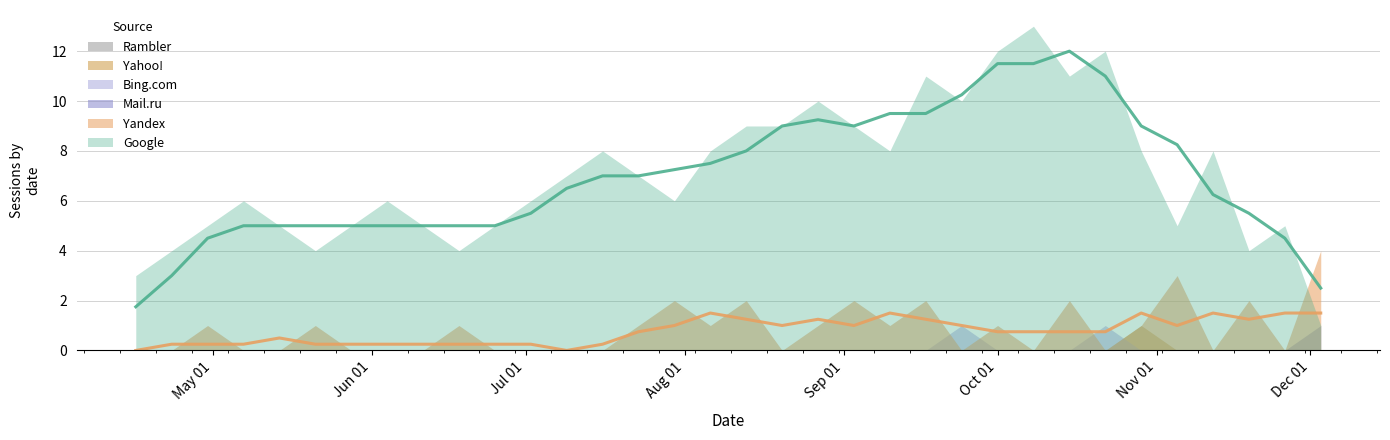

Reading left to right, extract all data points from this chart.

Google (trend): 1.8	3.0	4.5	5.0	5.0	5.0	5.0	5.0	5.0	5.0	5.0	5.5	6.5	7.0	7.0	7.2	7.5	8.0	9.0	9.2	9.0	9.5	9.5	10.2	11.5	11.5	12.0	11.0	9.0	8.2	6.2	5.5	4.5	2.5
Yandex (trend): 0.0	0.2	0.2	0.2	0.5	0.2	0.2	0.2	0.2	0.2	0.2	0.2	0.0	0.2	0.8	1.0	1.5	1.2	1.0	1.2	1.0	1.5	1.2	1.0	0.8	0.8	0.8	0.8	1.5	1.0	1.5	1.2	1.5	1.5